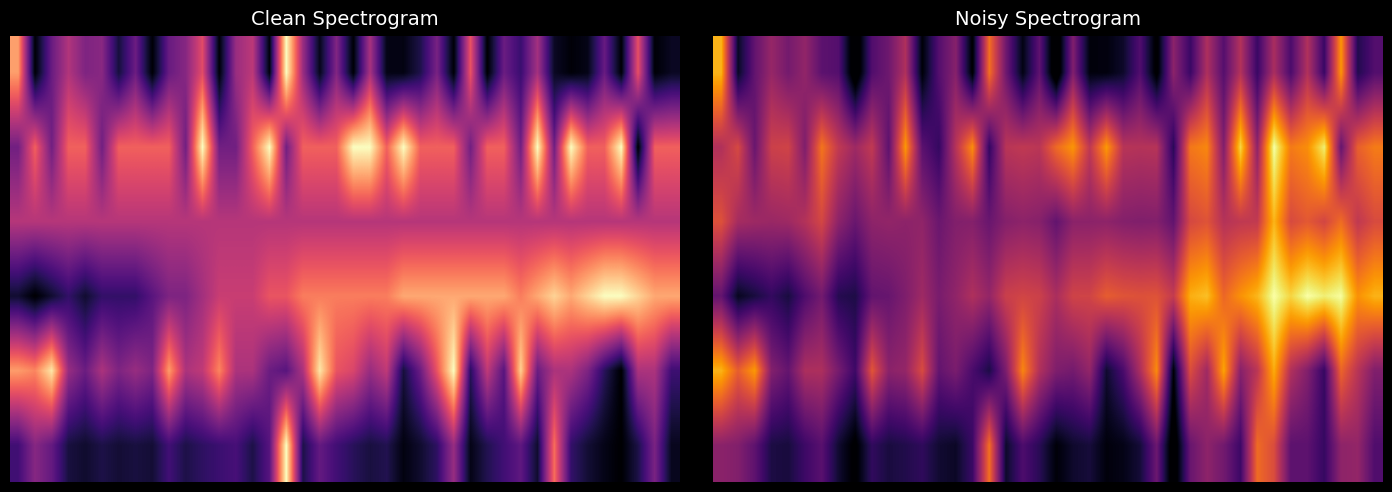

At how many categories does at least one series exceed 0?

40